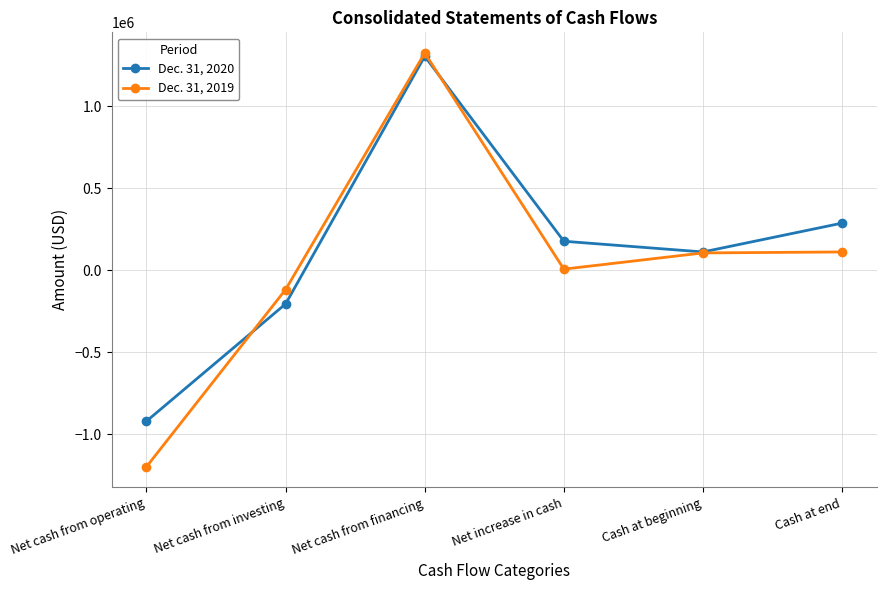

What is the label of the 3rd point from the left?

Net cash from financing